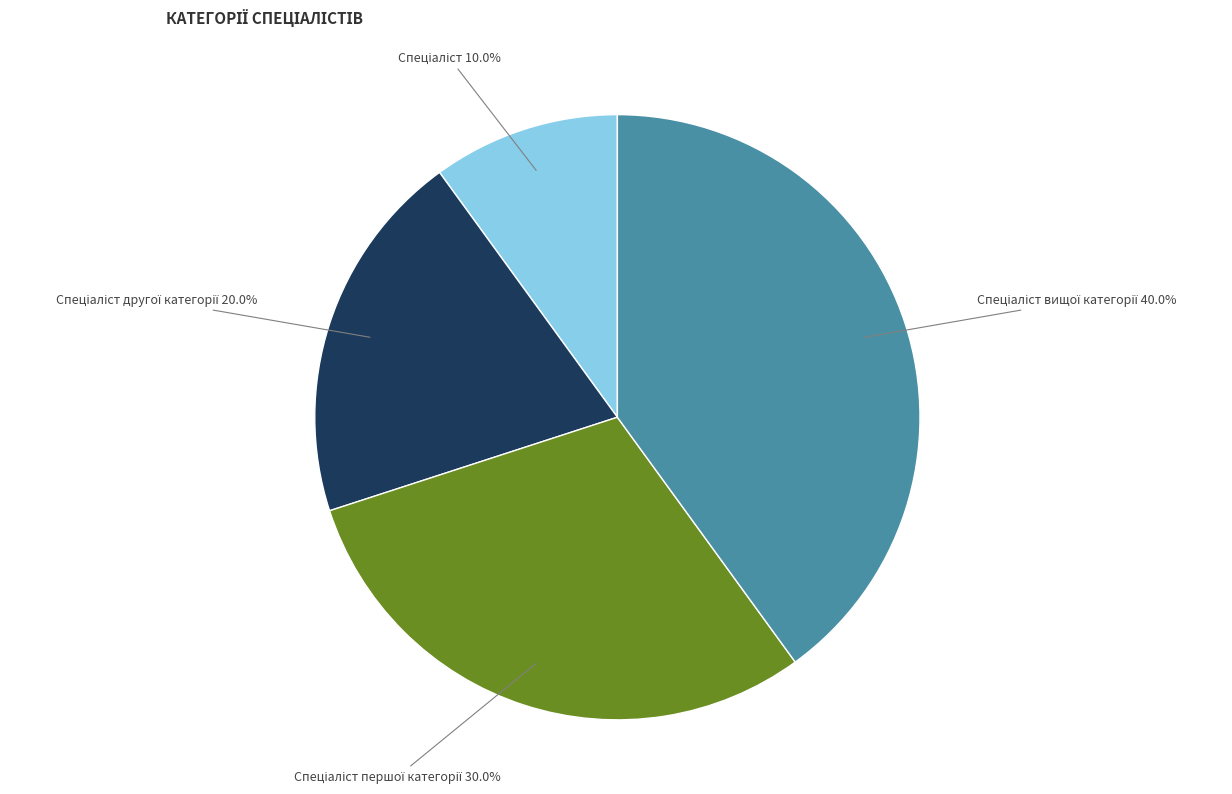

Is there a majority slice in this chart?

No